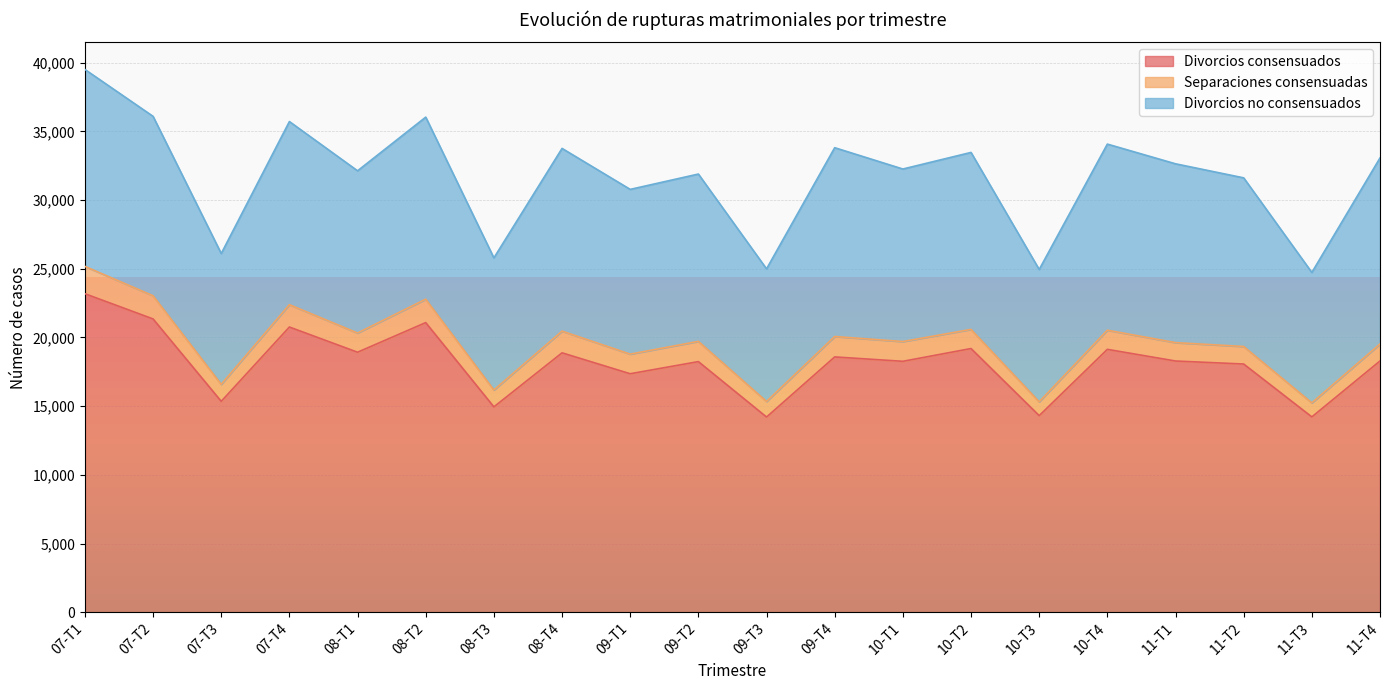

True or false: Divorcios no consensuados and Separaciones consensuadas cross at least once.

False